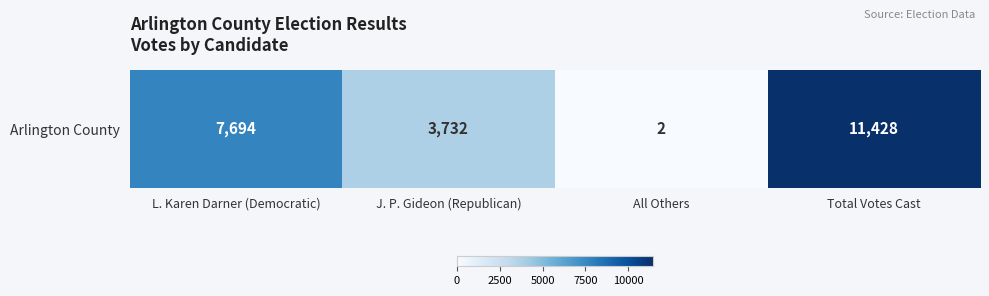

What is the difference between the maximum and minimum values?

11426